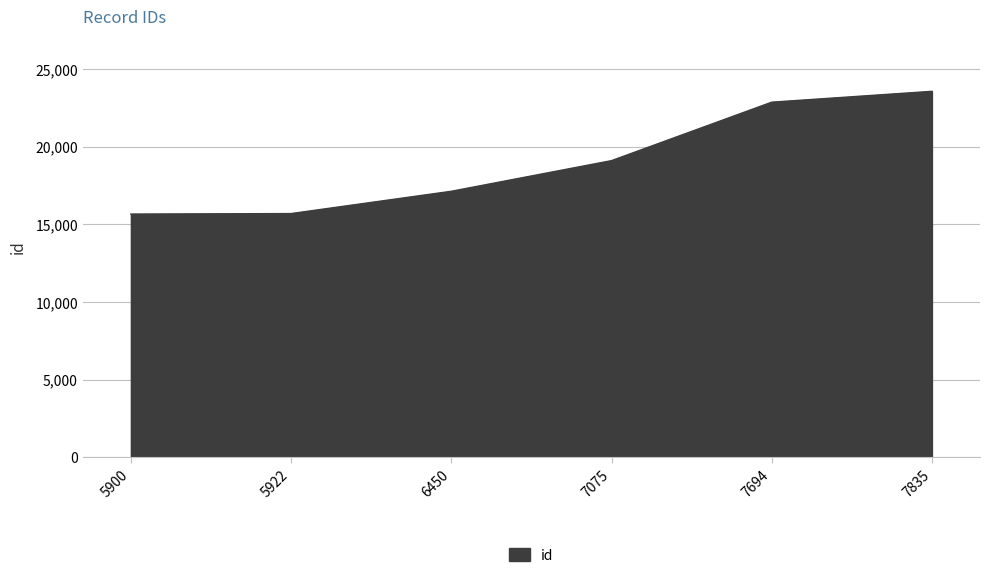

What is the minimum value shown in the chart?

15667